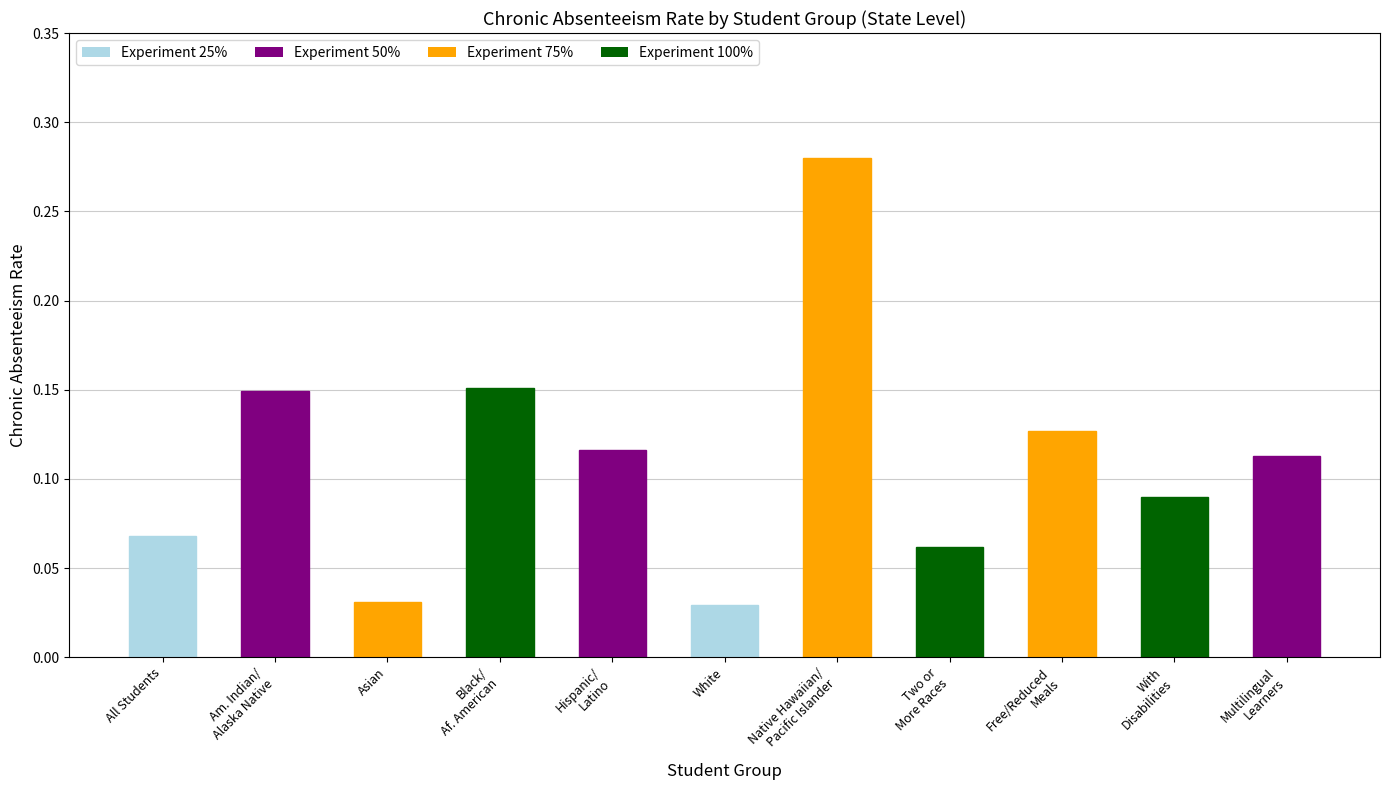

What is the sum of all values?

1.2